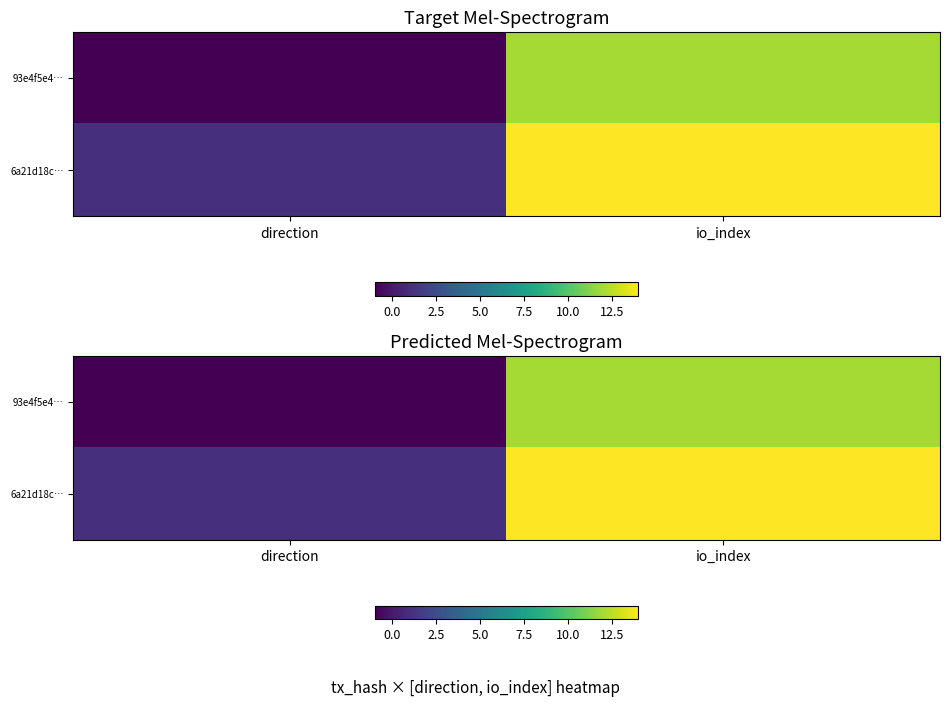

Is the value of 6a21d18c… at io_index greater than the value of 93e4f5e4… at io_index?

Yes